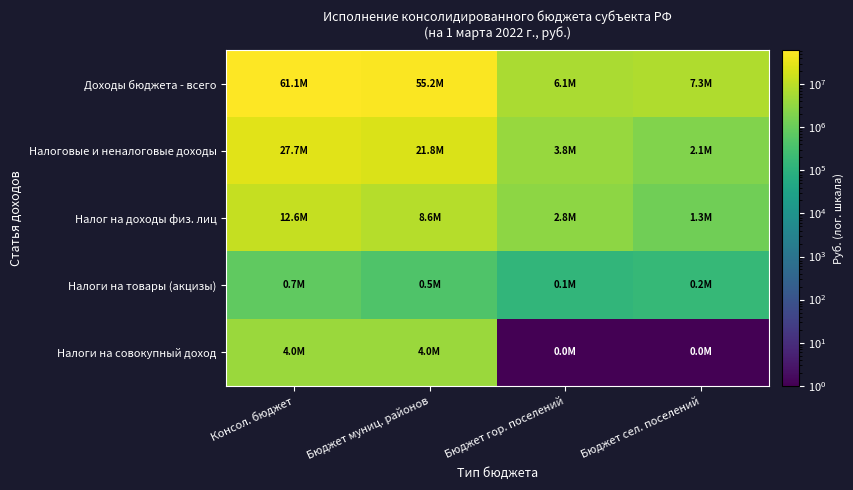

At how many categories does at least one series exceed 53103207?

2